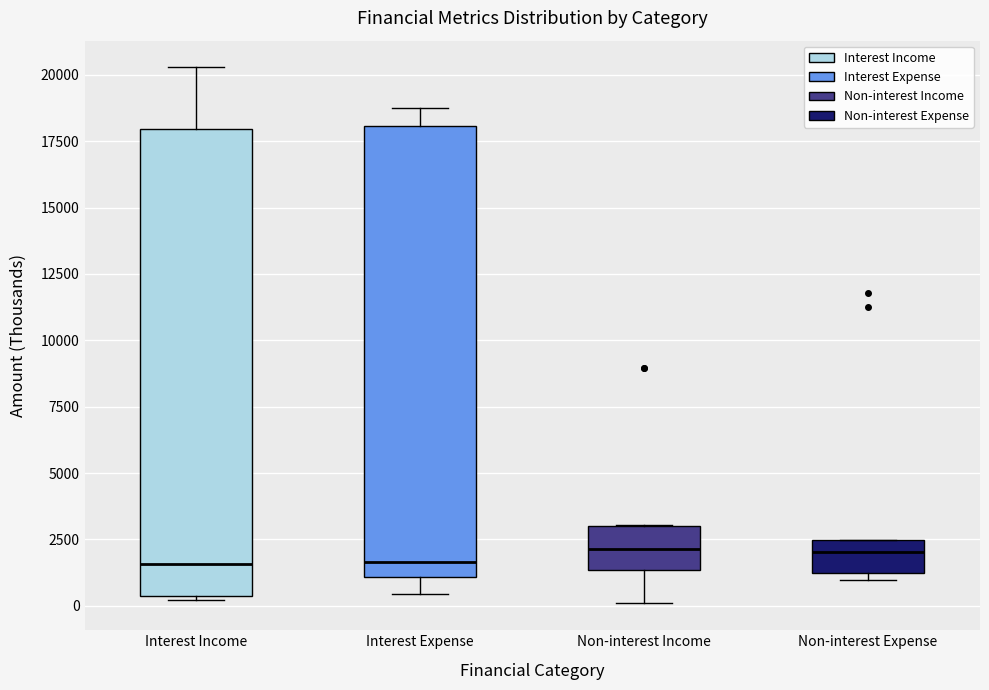

Reading left to right, read every box against the y-axis: the position of its median line, the range the box covers, and the ends of its whiskers. The values are not printed on the chart, so give them approximately, as read against the axis.

Interest Income: median 1500, box 500 to 18000, whiskers 0 to 20500
Interest Expense: median 1500, box 1000 to 18000, whiskers 500 to 19000
Non-interest Income: median 2000, box 1500 to 3000, whiskers 0 to 3000
Non-interest Expense: median 2000, box 1000 to 2500, whiskers 1000 (just below the box's lower edge) to 2500